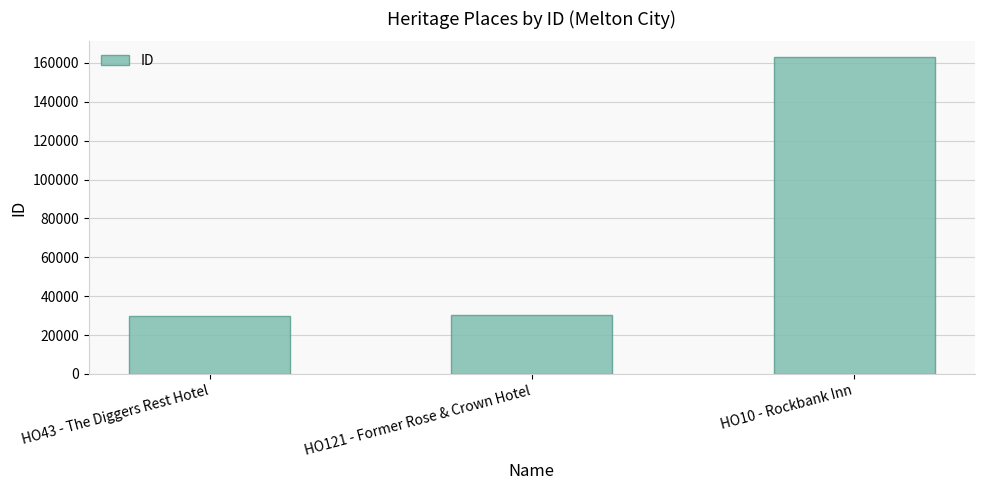

What is the difference between the maximum and minimum values?

132909